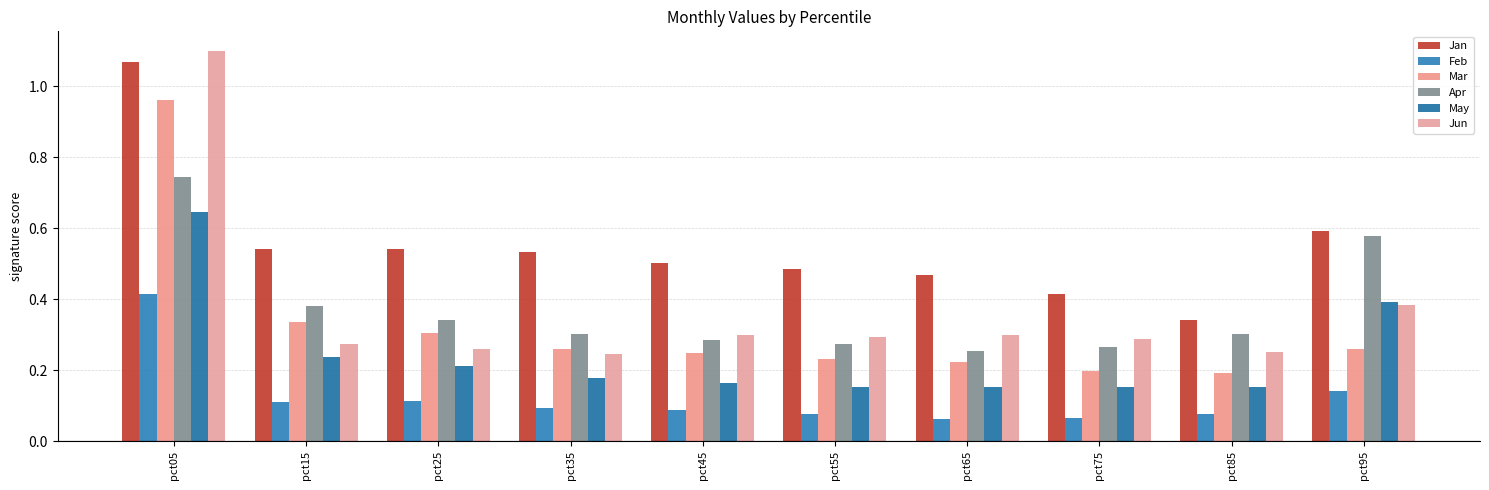

What is the difference between the second highest and minimum values in the Apr series?

0.3